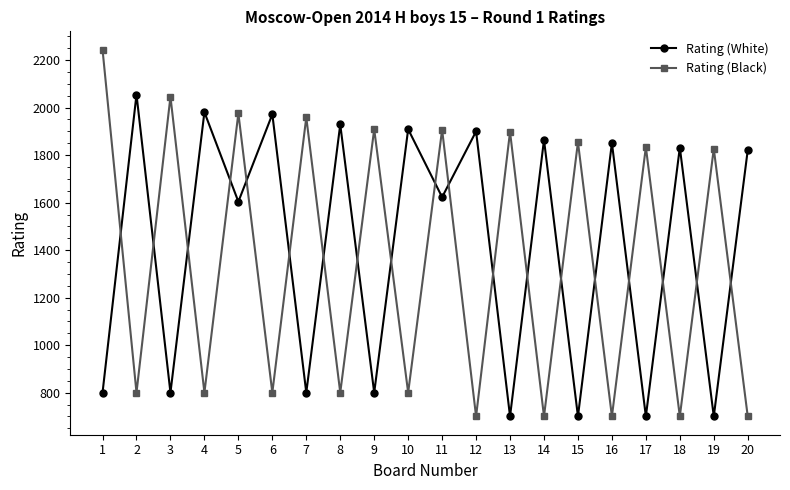

Which category has the highest value across all series?

1